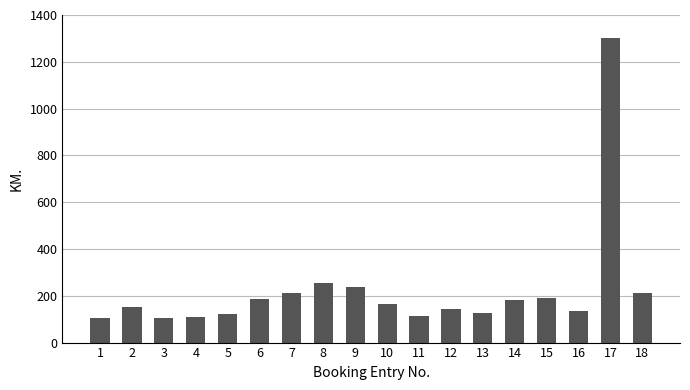

What is the smallest value displayed?

105